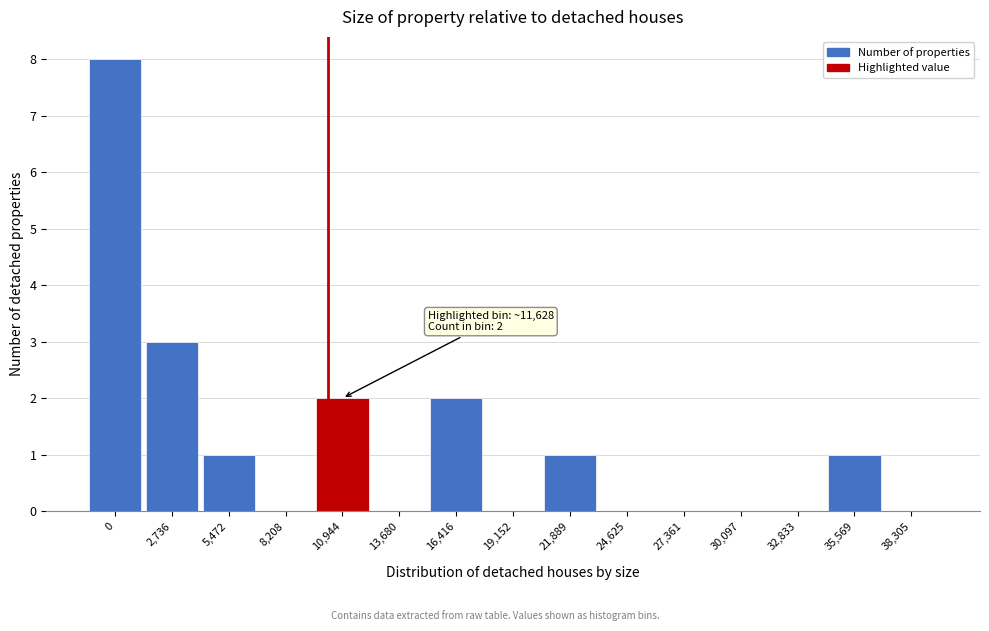

Reading left to right, list all the values displayed in this chart.

0=8	2,736=3	5,472=1	8,208=0	10,944=2	13,680=0	16,416=2	19,152=0	21,889=1	24,625=0	27,361=0	30,097=0	32,833=0	35,569=1	38,305=0